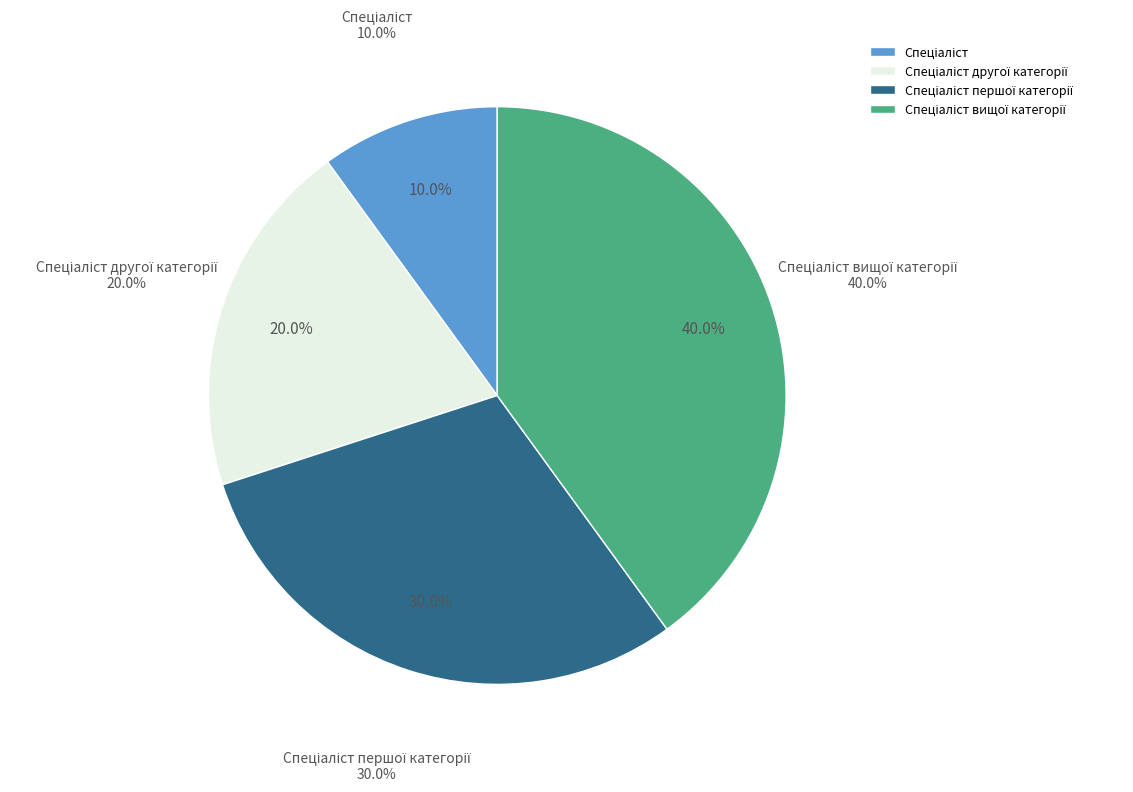

To the nearest percent, what percentage of the pie is Спеціаліст?

10%